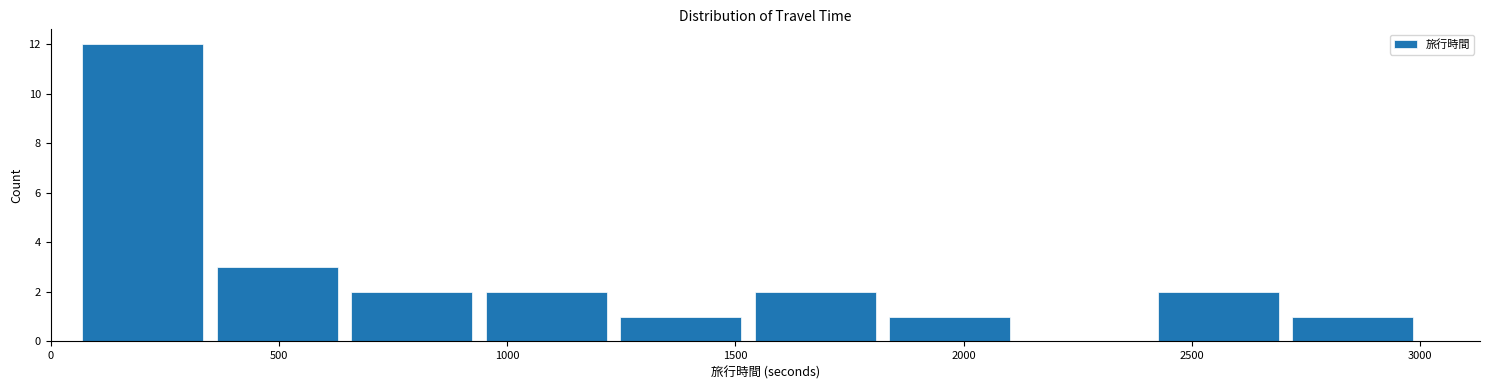

What is the height of the bar covering 1550 to 1800 on the x-axis? Neither the bar edges nor the heights are printed on the chart, so give them approximately, as read against the axes.

2